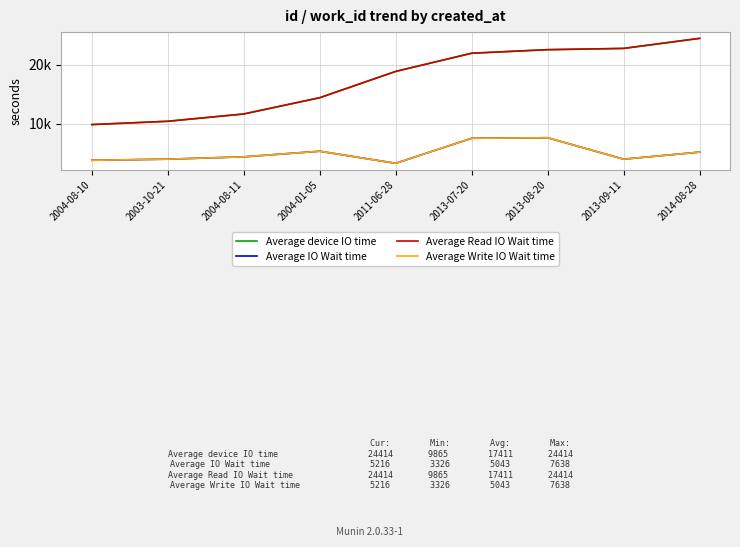

True or false: Average Read IO Wait time has more than 1 points higher than both neighbors.

False